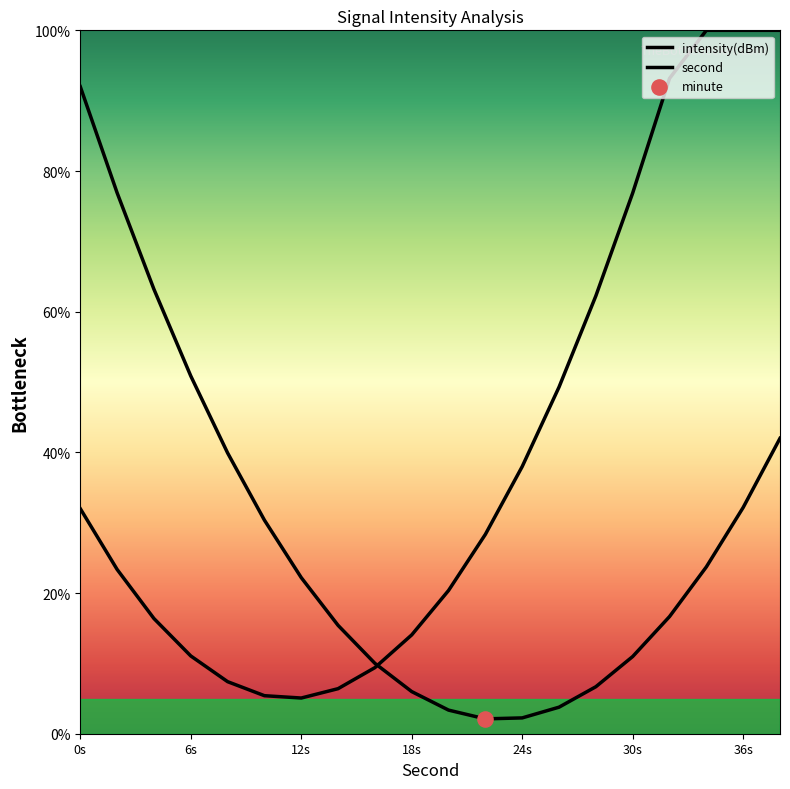

Which series has the largest total across all categories?

second